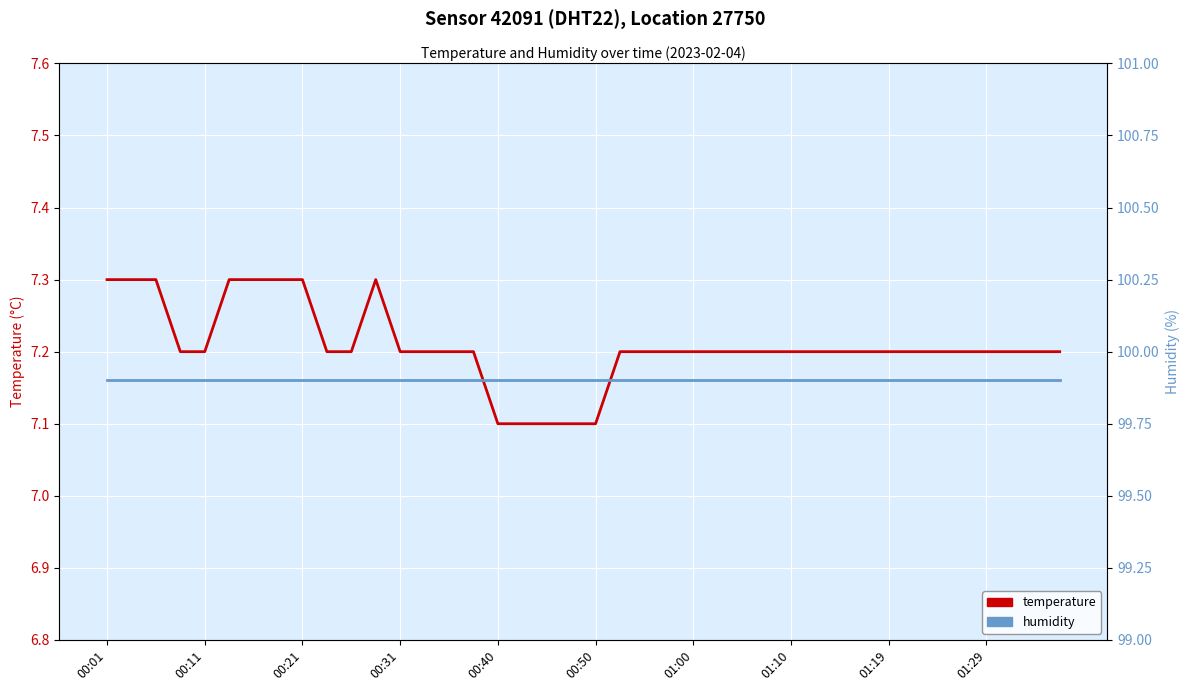

What is the approximate value of temperature at 19?

7.1